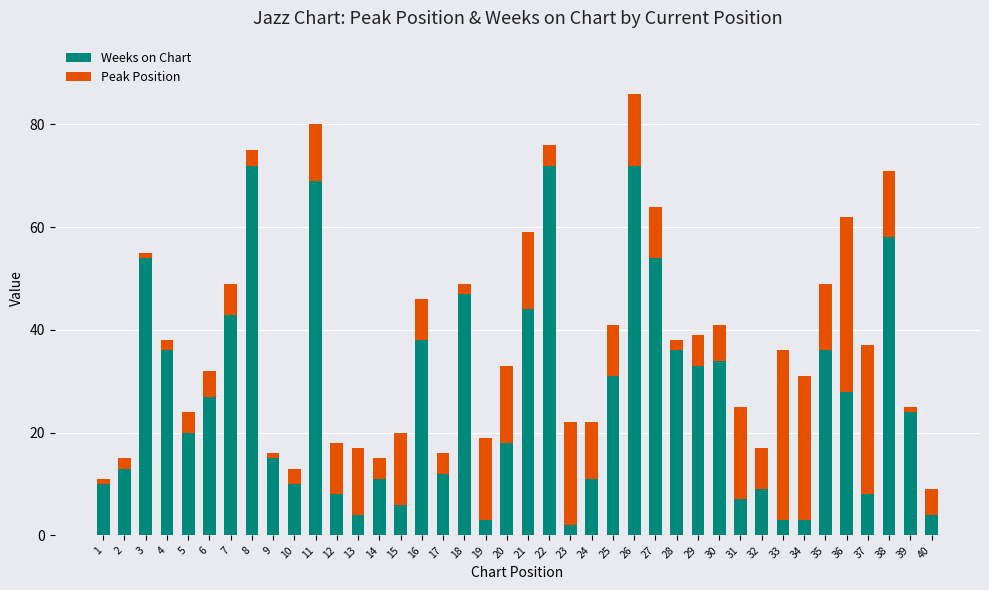

What is the sum of all Weeks on Chart values?

1085